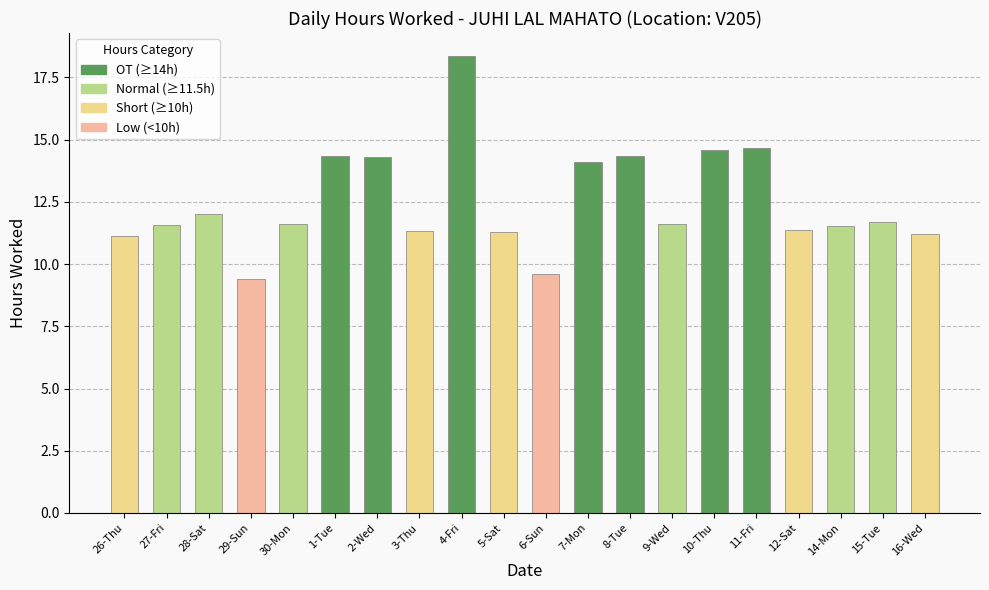

What is the minimum value shown in the chart?

9.4